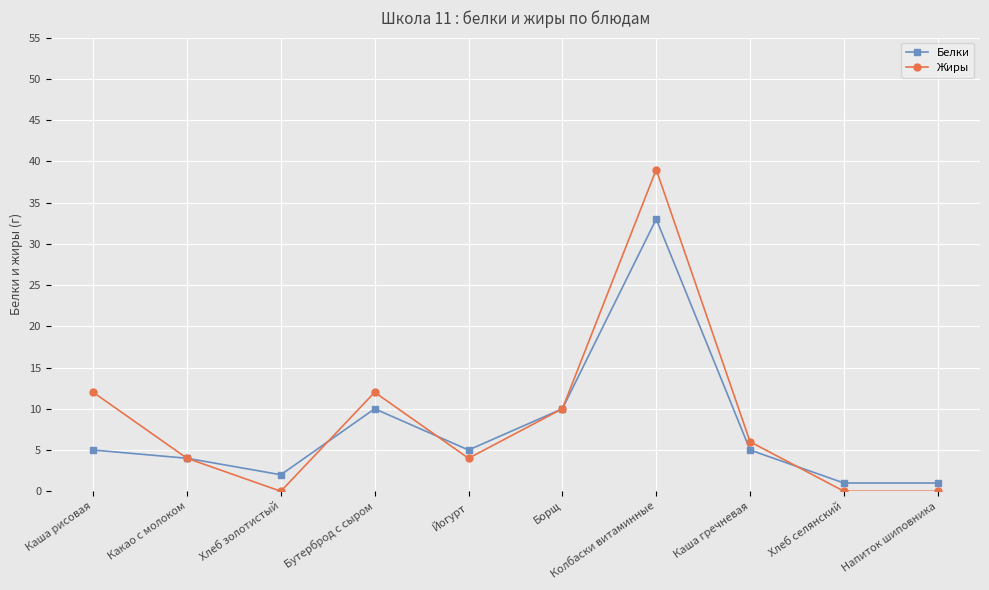

Where does the Жиры series first go above 6?

Каша рисовая